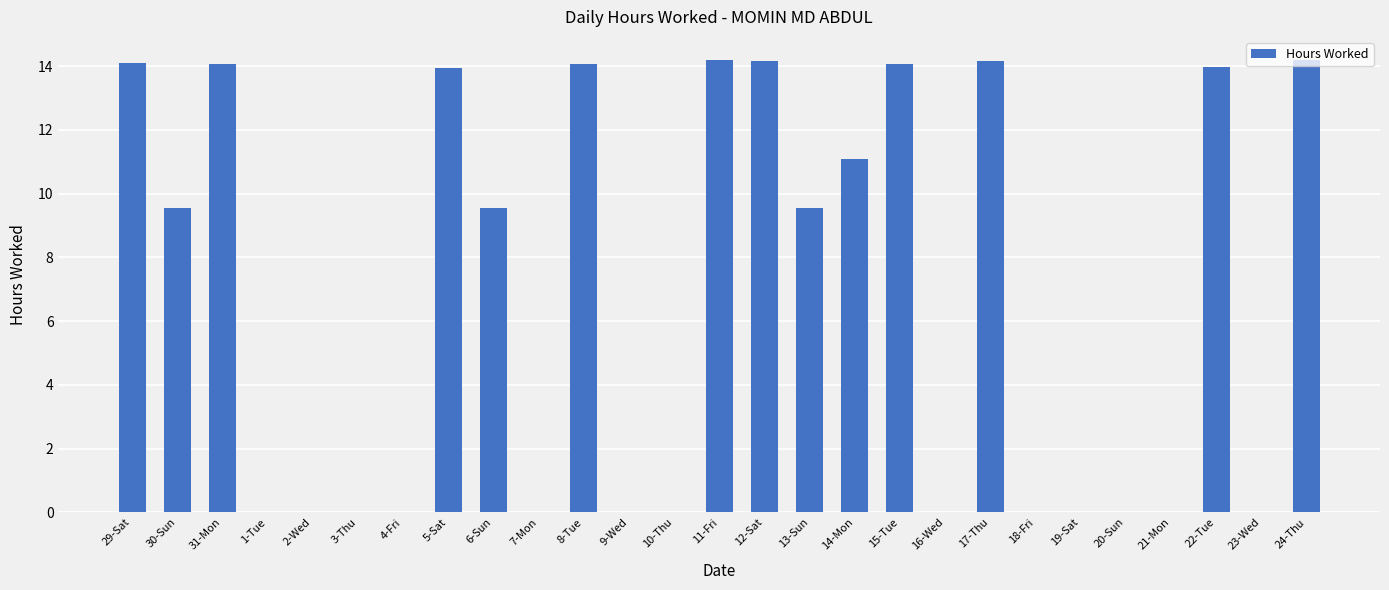

How many series are shown in this chart?

1